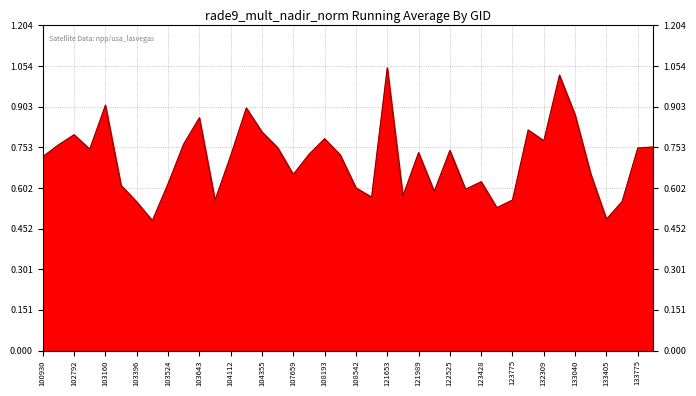

Count the number of data series in this chart.

1